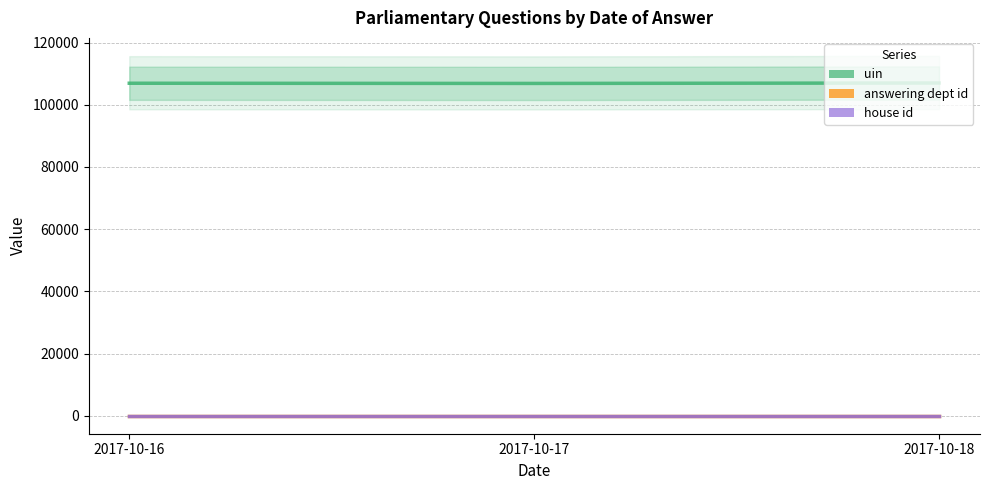

Read the answering dept id value at 2017-10-16.

27